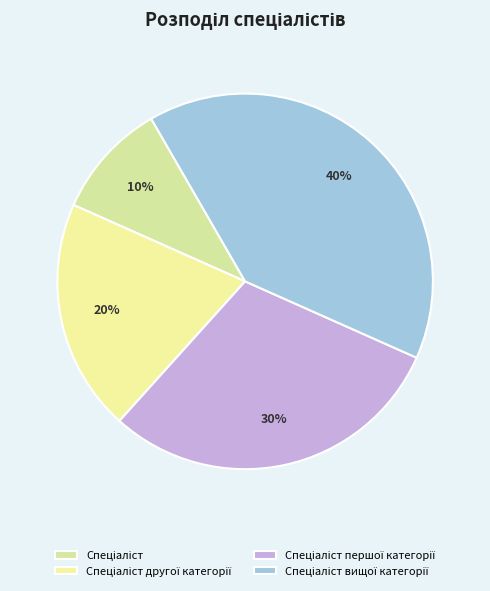

How many slices are in this pie chart?

4